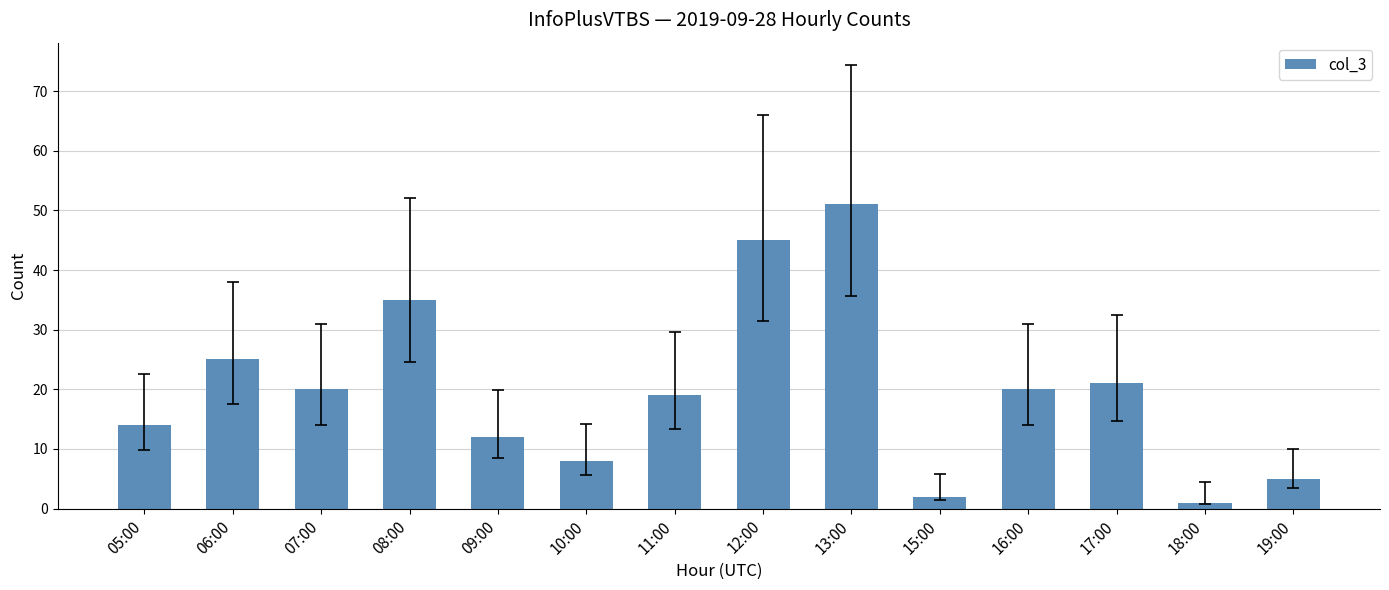

Reading left to right, what are all the values shown in this chart?

05:00=14	06:00=25	07:00=20	08:00=35	09:00=12	10:00=8	11:00=19	12:00=45	13:00=51	15:00=2	16:00=20	17:00=21	18:00=1	19:00=5